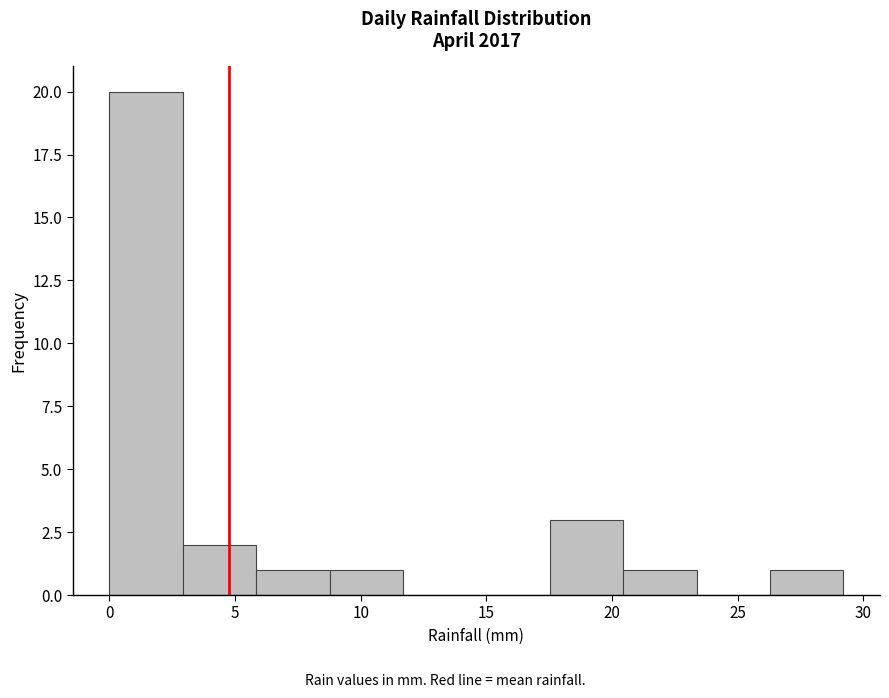

How tall is the bar that spans 26.5 to 29.0 on the x-axis? Neither the bar edges nor the heights are printed on the chart, so give them approximately, as read against the axes.

1